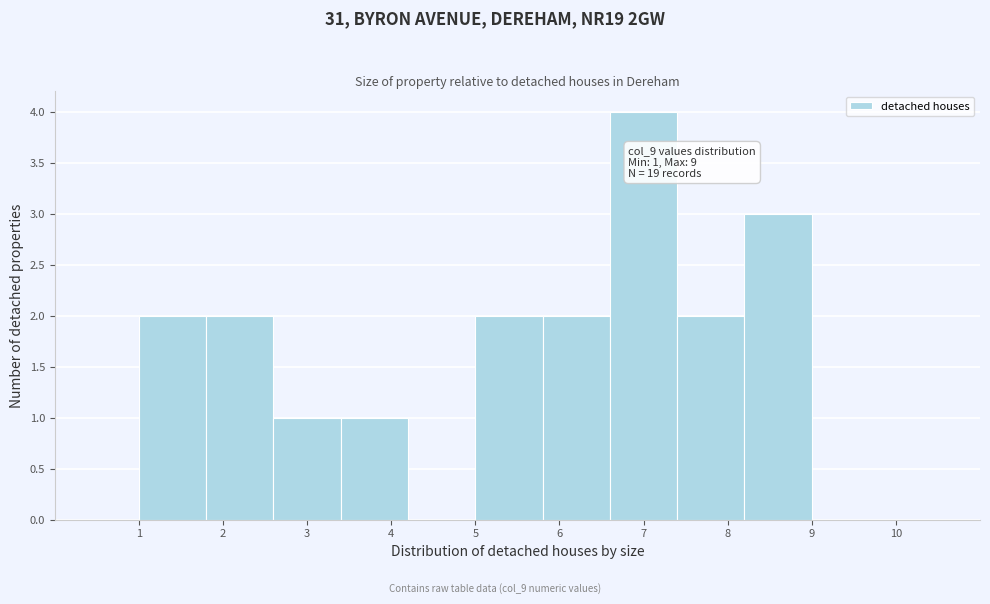

Over which range of the x-axis is the bar tallest?

6.6 to 7.4